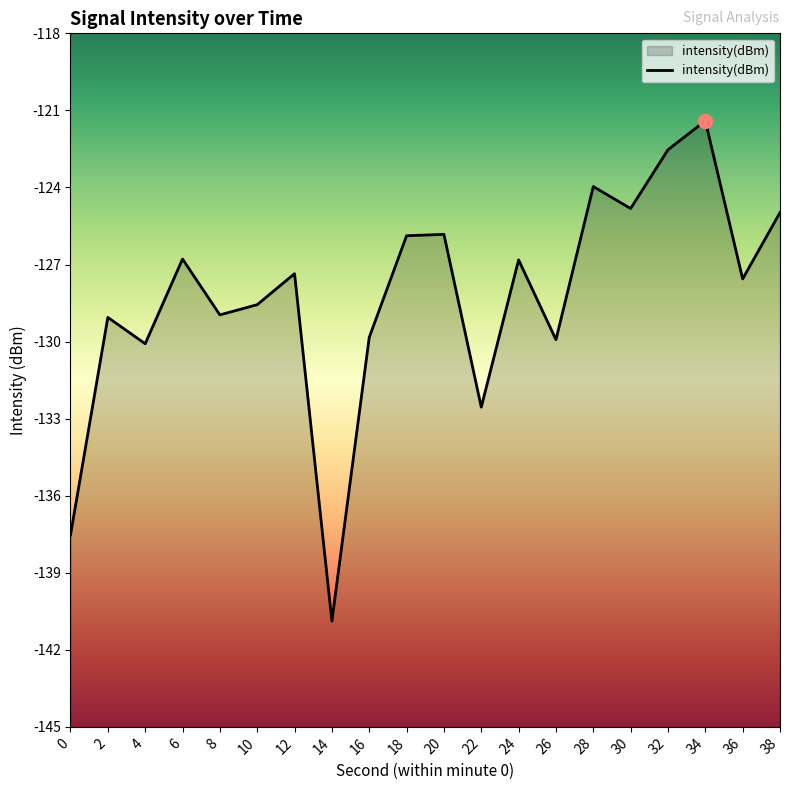

Reading left to right, transcribe all the data shown in this chart.

-137.5	-129.1	-130.1	-126.8	-129.0	-128.6	-127.4	-140.9	-129.8	-125.9	-125.8	-132.6	-126.8	-129.9	-124.0	-124.8	-122.5	-121.4	-127.6	-125.0